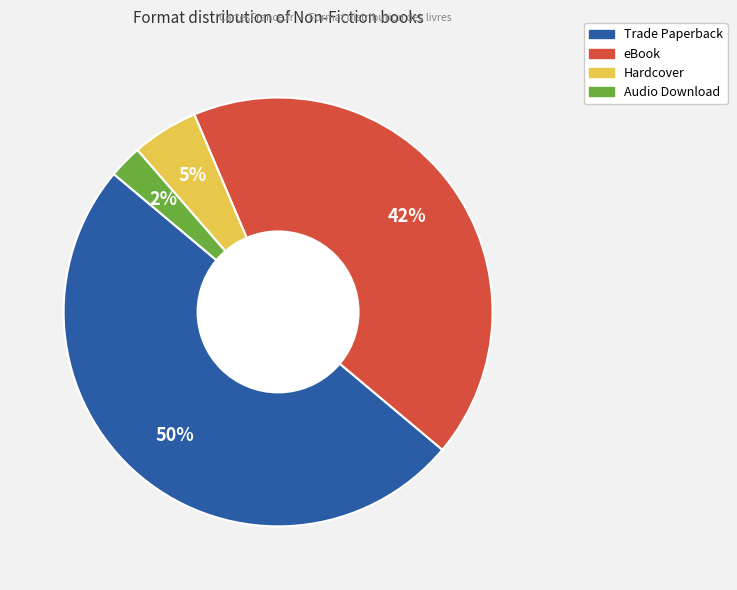

Does eBook represent more than half of the total?

No